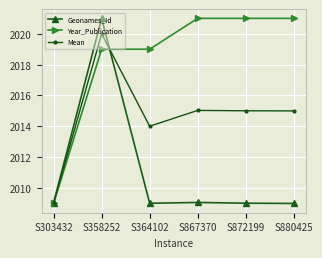

True or false: Mean and Year_Publication cross at least once.

True